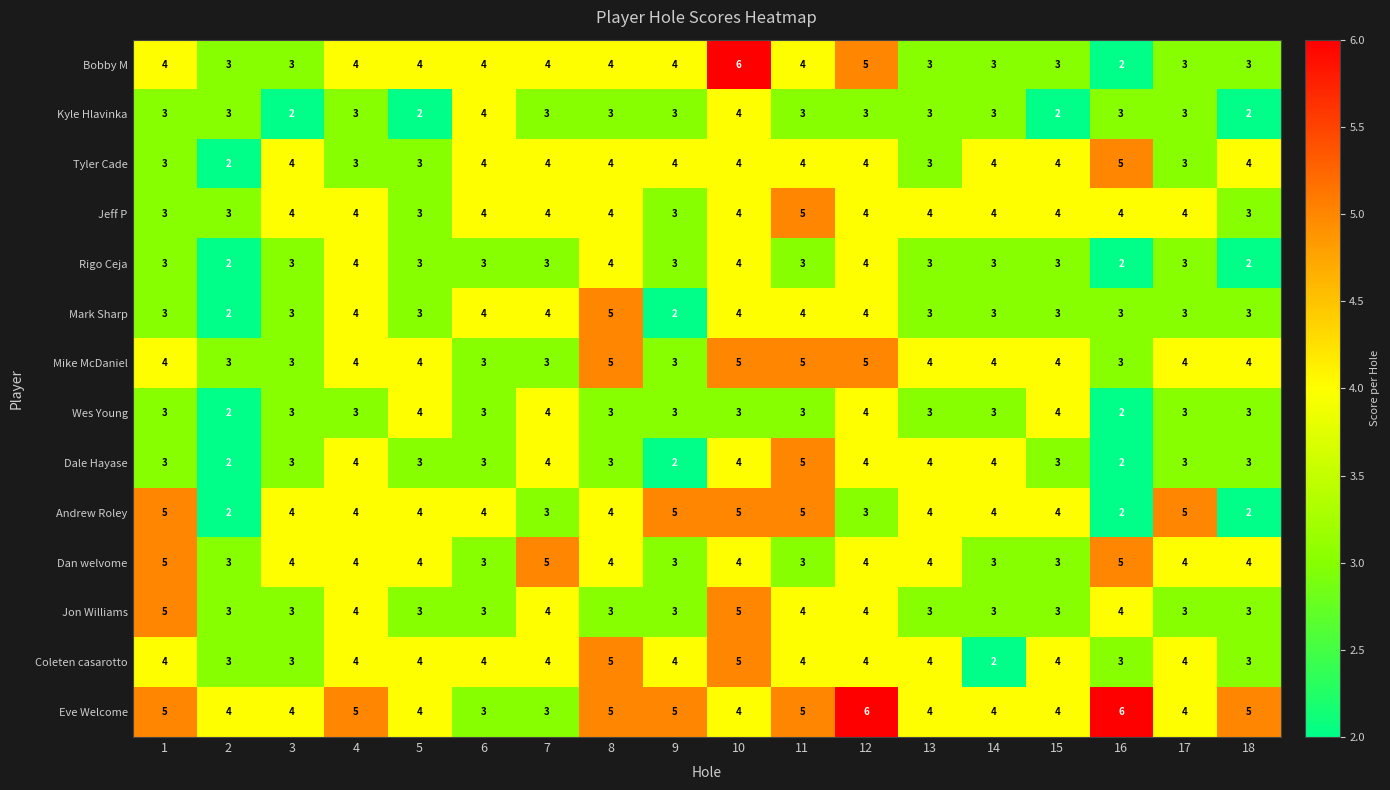

Which series has the largest range (max minus min)?

Bobby M